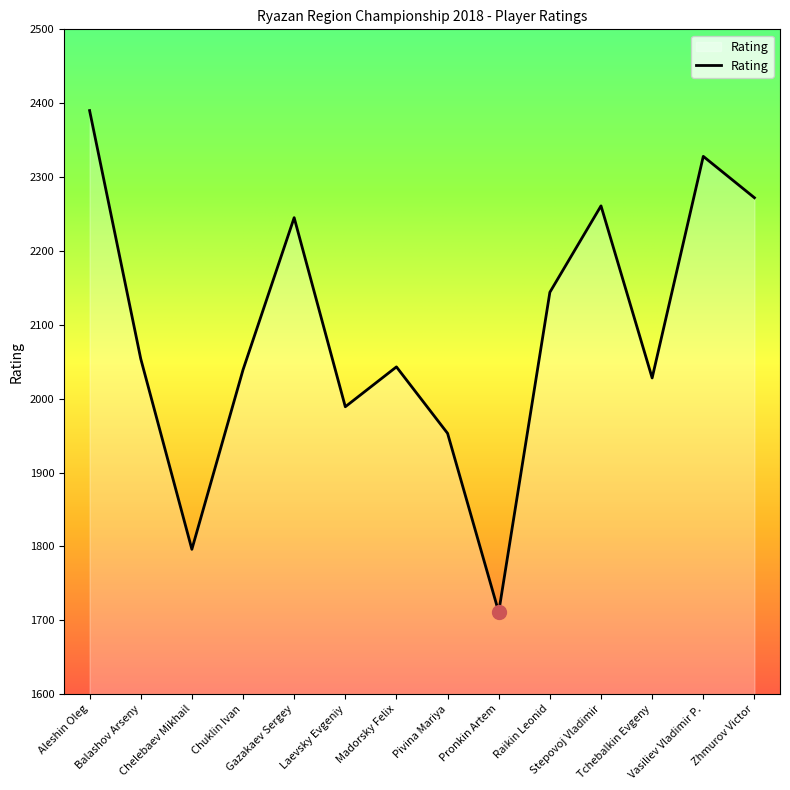

What is the difference between the maximum and second lowest values?

594